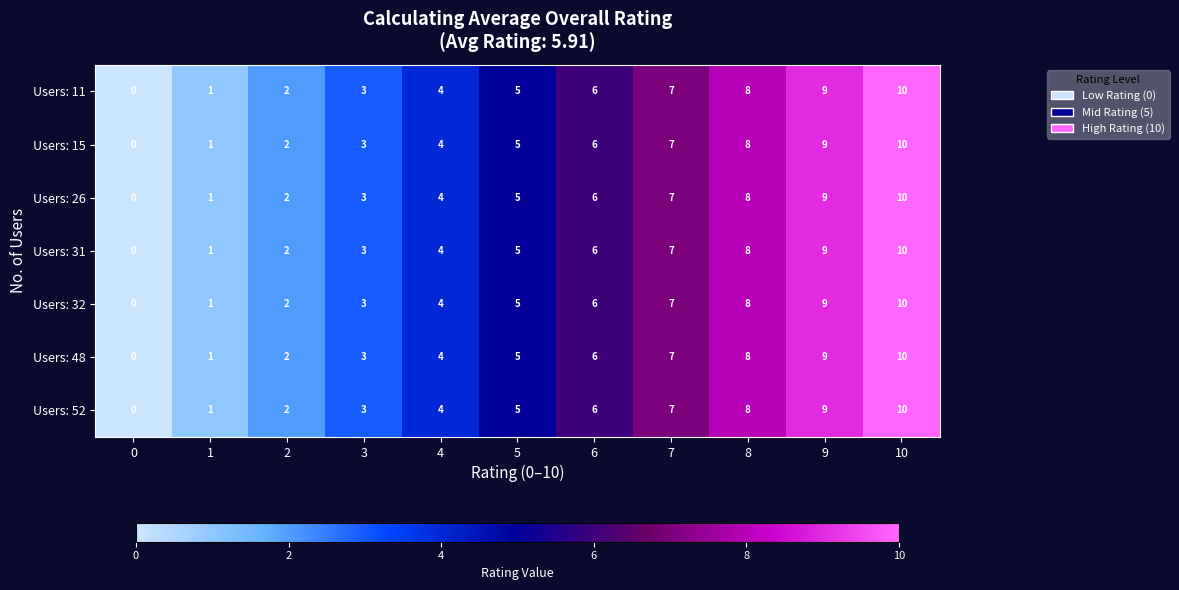

At which label does Users: 15 reach its peak?

10